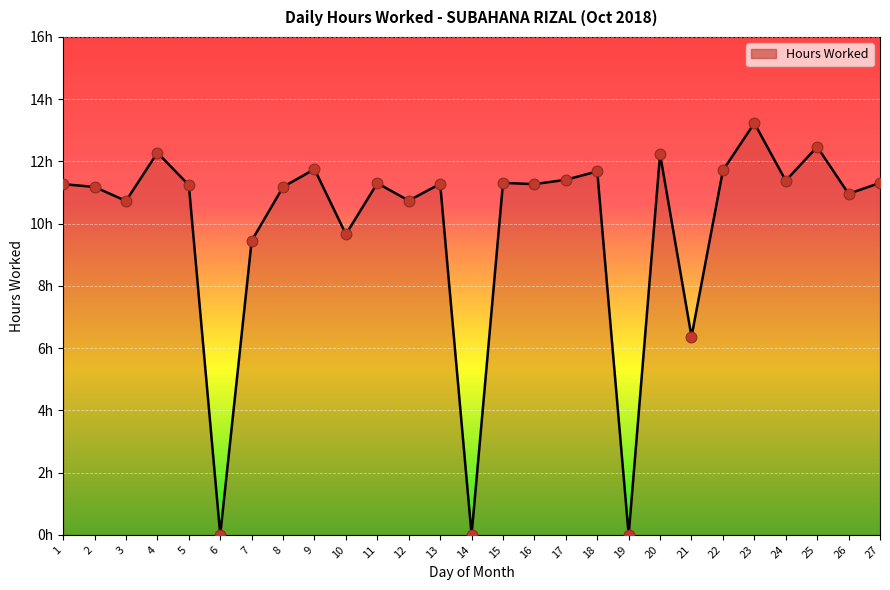

Is this an area chart (filled region under the line)?

Yes